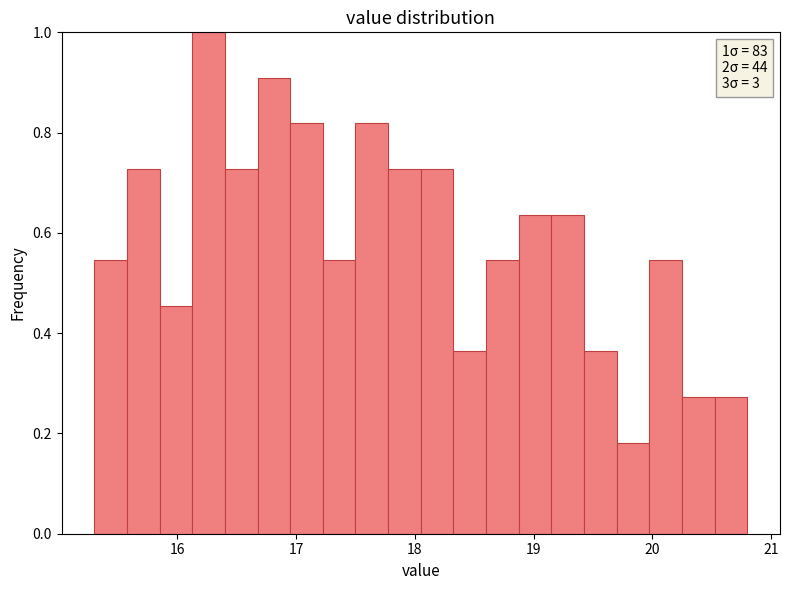

Read against the x-axis, roughly where is the centre of the tallest bar?

16.3